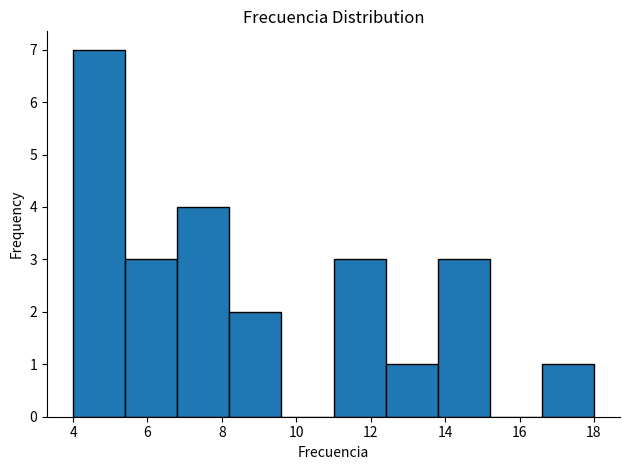

Reading left to right, list every bar in this chart as the range it spans on the x-axis followed by its height. The values are not printed on the chart, so give them approximately, as read against the axis.

4.0 to 5.4: 7
5.4 to 6.8: 3
6.8 to 8.2: 4
8.2 to 9.6: 2
9.6 to 11.0: 0
11.0 to 12.4: 3
12.4 to 13.8: 1
13.8 to 15.2: 3
15.2 to 16.6: 0
16.6 to 18.0: 1